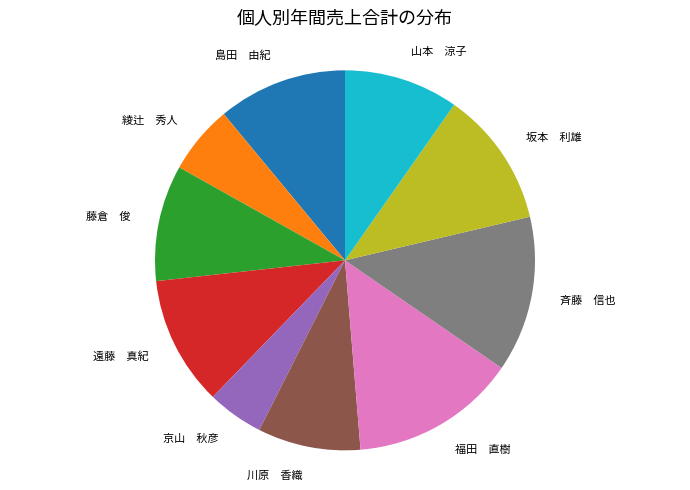

Does 坂本 利雄 account for over 50% of the chart?

No